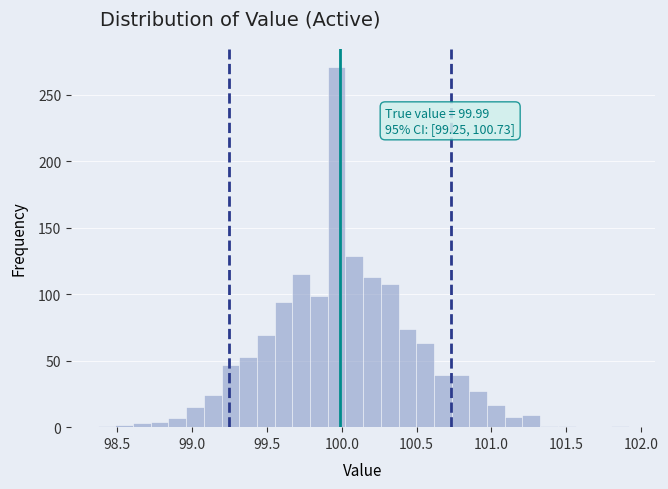

Read against the x-axis, roughly where is the centre of the tallest bar?

99.95